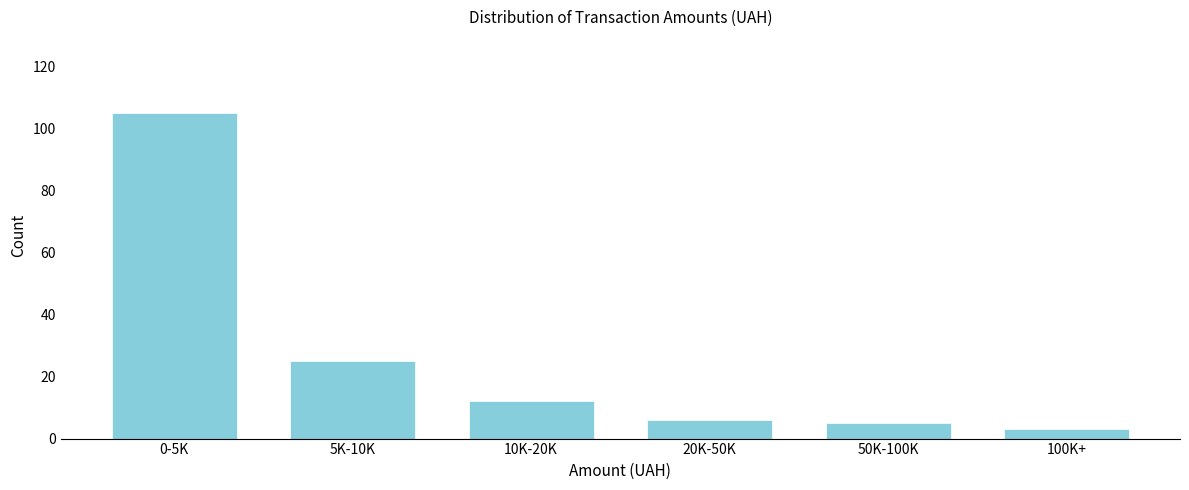

Reading right to left, transcribe all the data shown in this chart.

100K+=3	50K-100K=5	20K-50K=6	10K-20K=12	5K-10K=25	0-5K=105